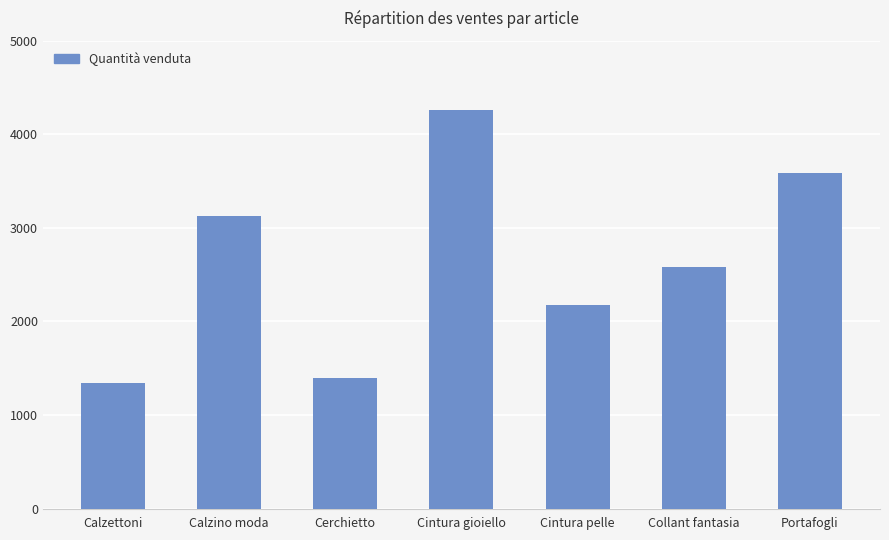

What is the difference between the maximum and second lowest values?

2866